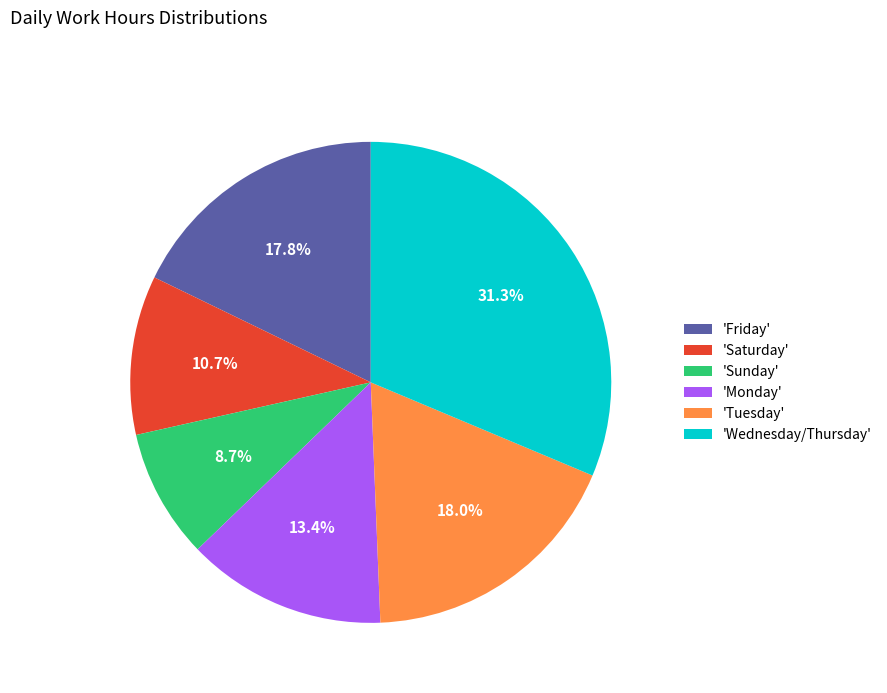

Between 'Wednesday/Thursday' and 'Saturday', which is larger?

'Wednesday/Thursday'